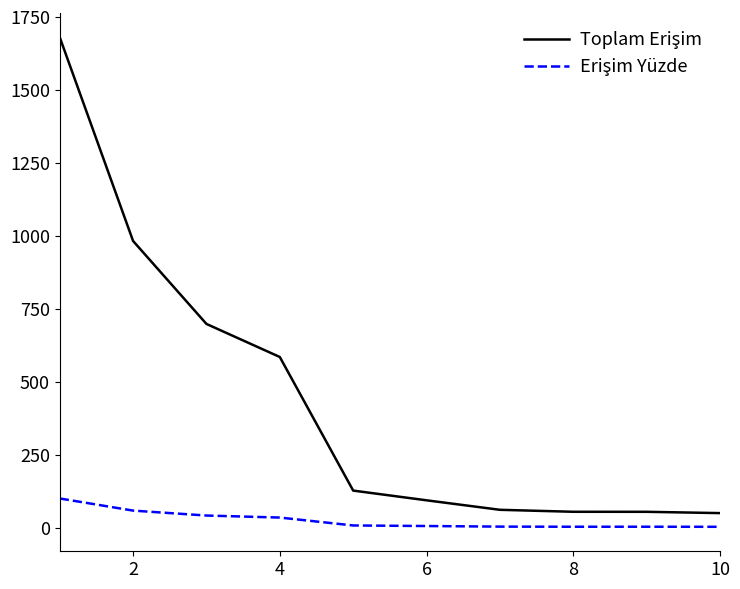

True or false: Toplam Erişim and Erişim Yüzde cross at least once.

False